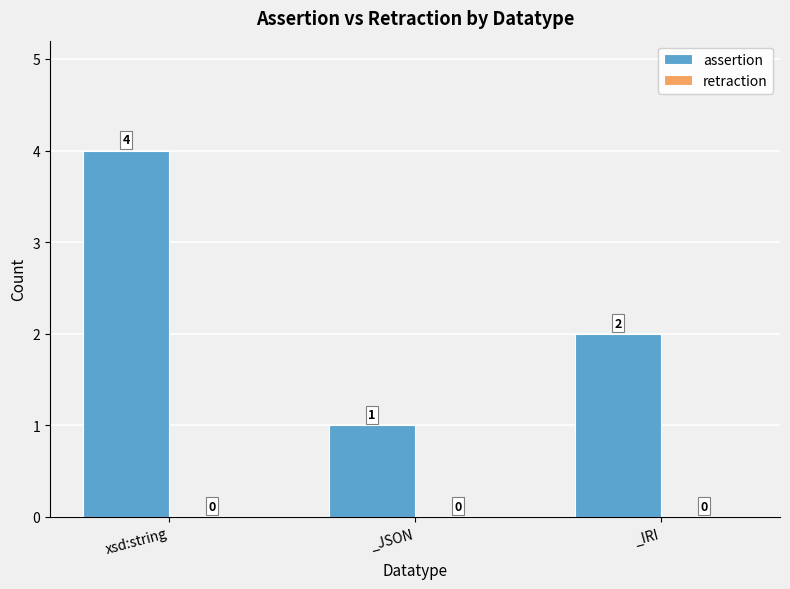

What position from the left is _JSON?

2